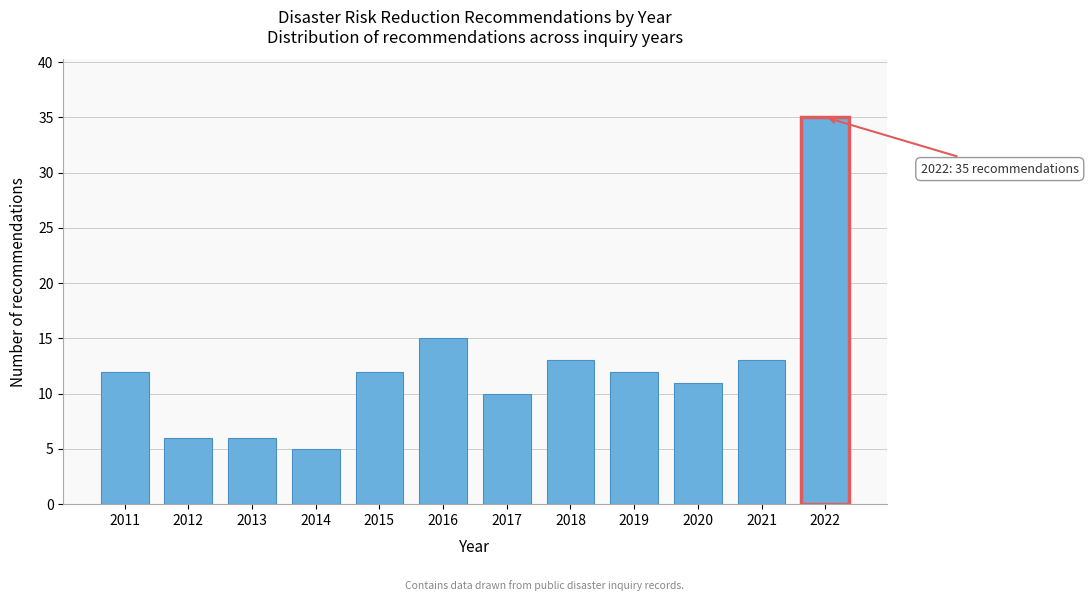

Reading left to right, extract all data points from this chart.

12	6	6	5	12	15	10	13	12	11	13	35